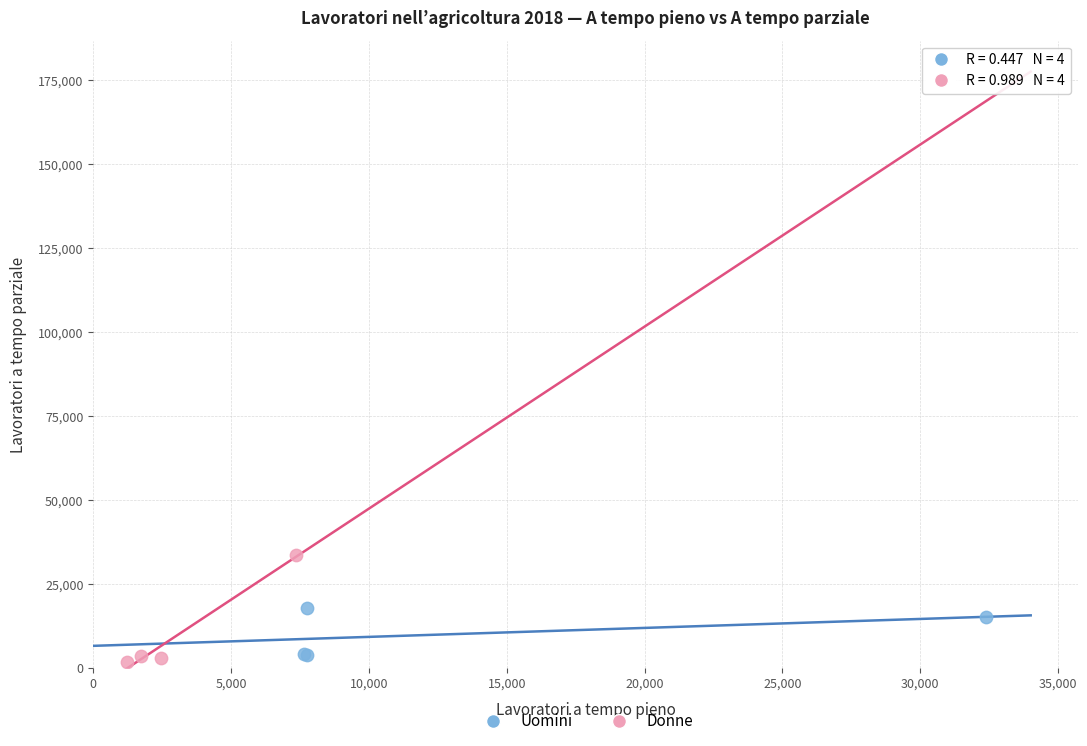

Which series has the largest Y range (max minus min)?

Donne